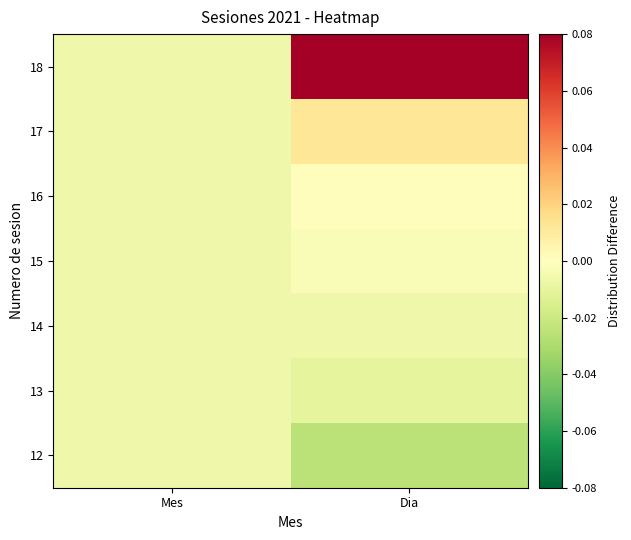

Count the number of data series in this chart.

7